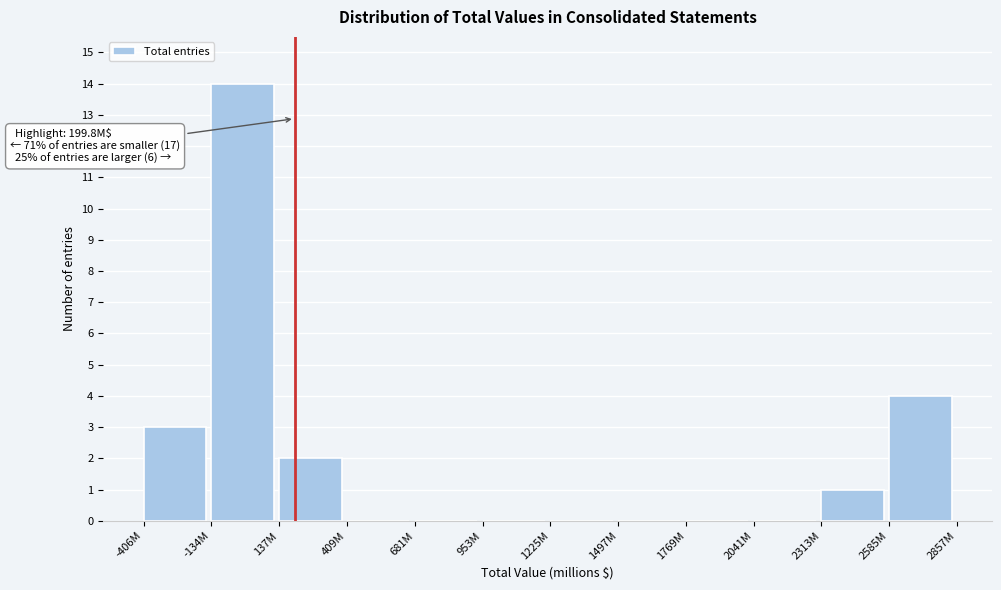

Reading right to left, extract all data points from this chart.

2585M=4	2313M=1	2041M=0	1769M=0	1497M=0	1225M=0	953M=0	681M=0	409M=0	137M=2	-134M=14	-406M=3